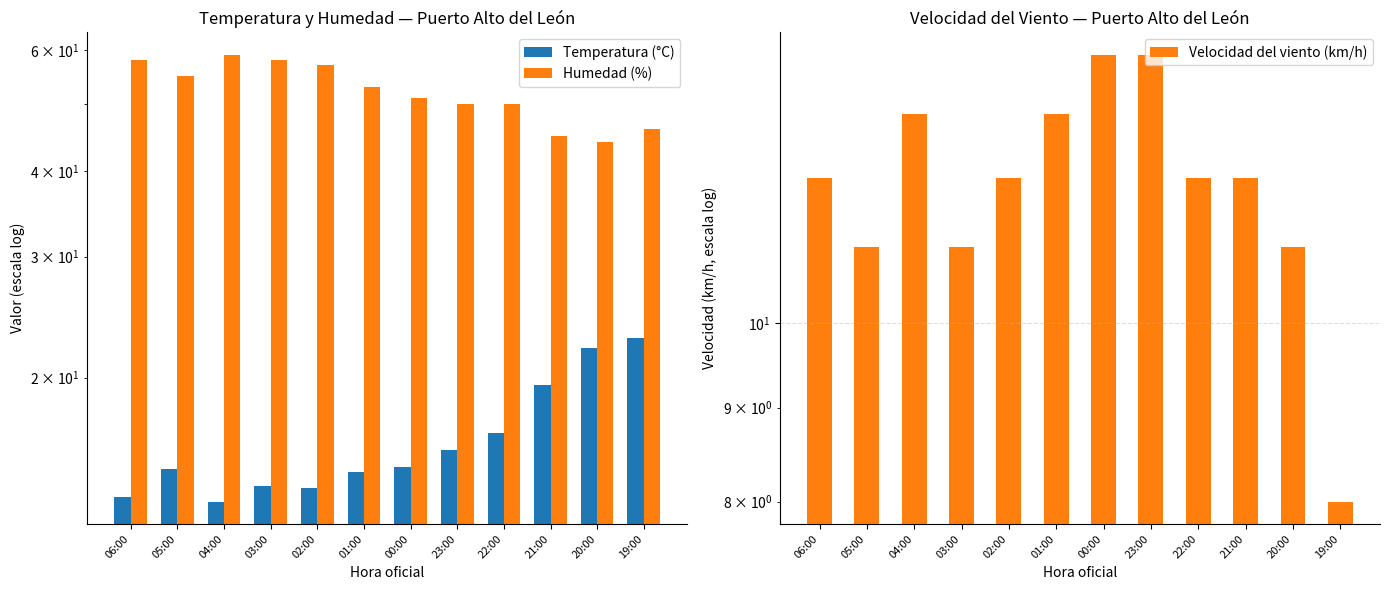

What is the difference between the maximum and second lowest values in the Humedad (%) series?

14.0